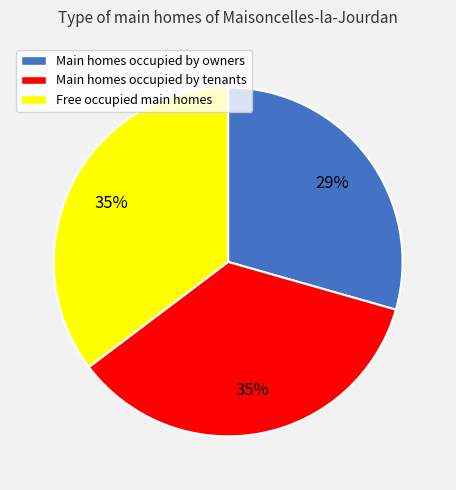

Approximately how many times larger is the value at Main homes occupied by tenants compared to Main homes occupied by owners?

1.2